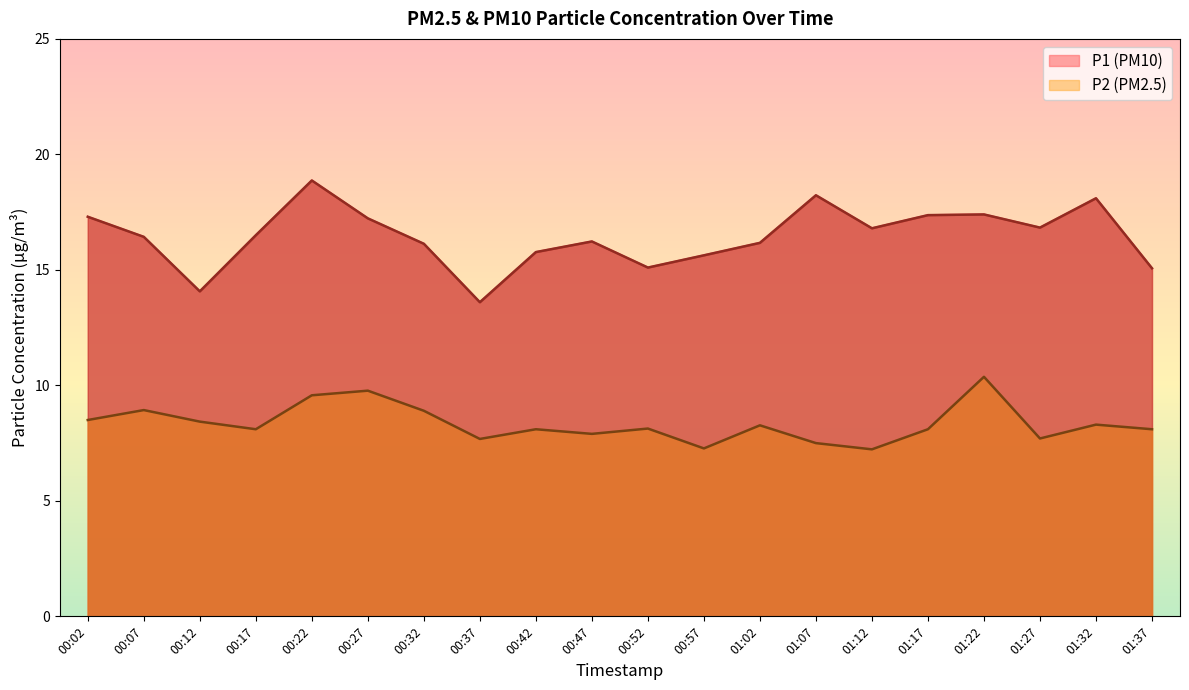

How many values in the P1 series are below 16?

6